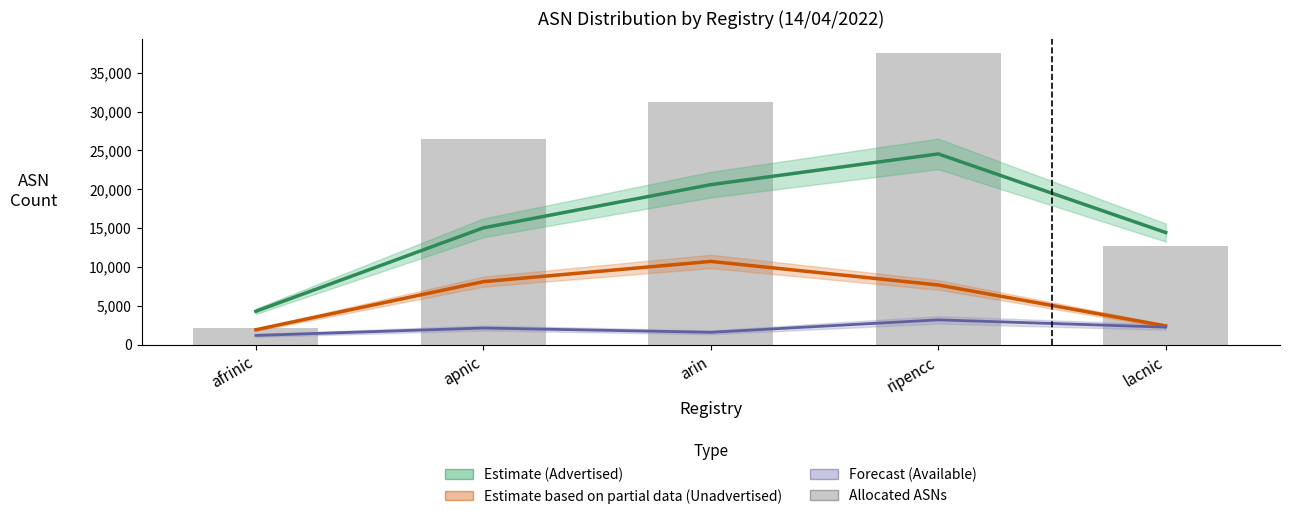

Does the chart contain any negative values?

No